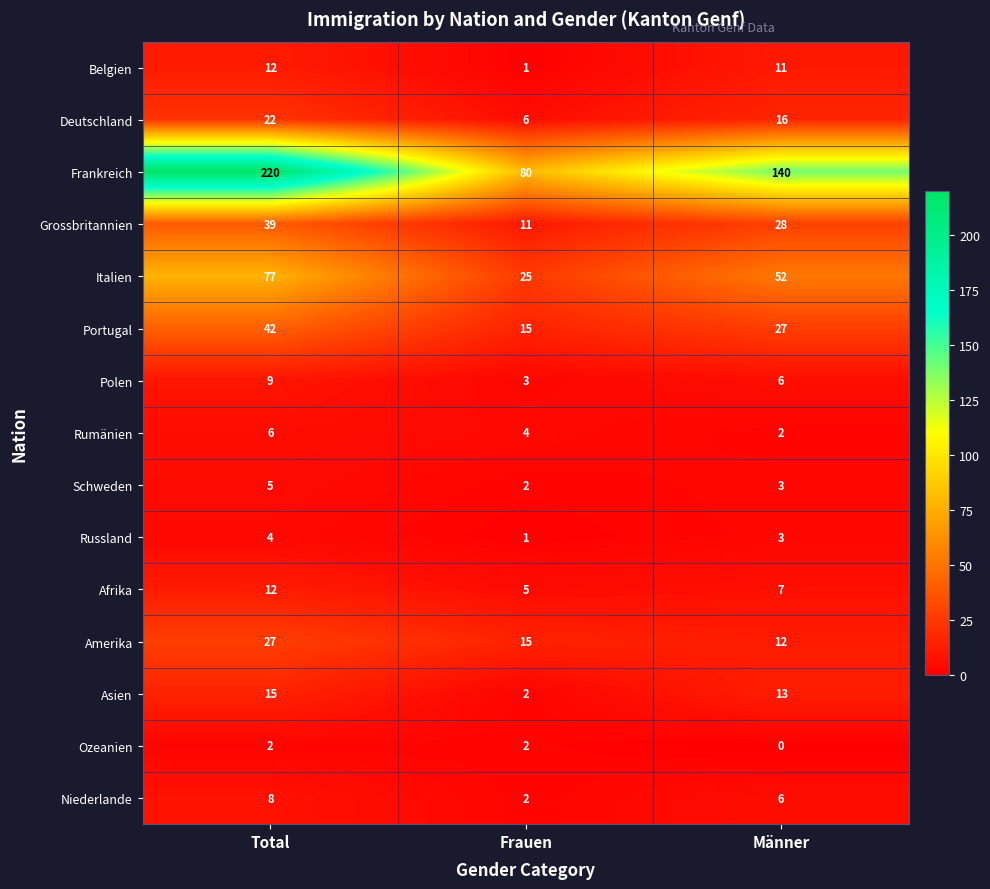

At which label does Rumänien first exceed 4?

Total